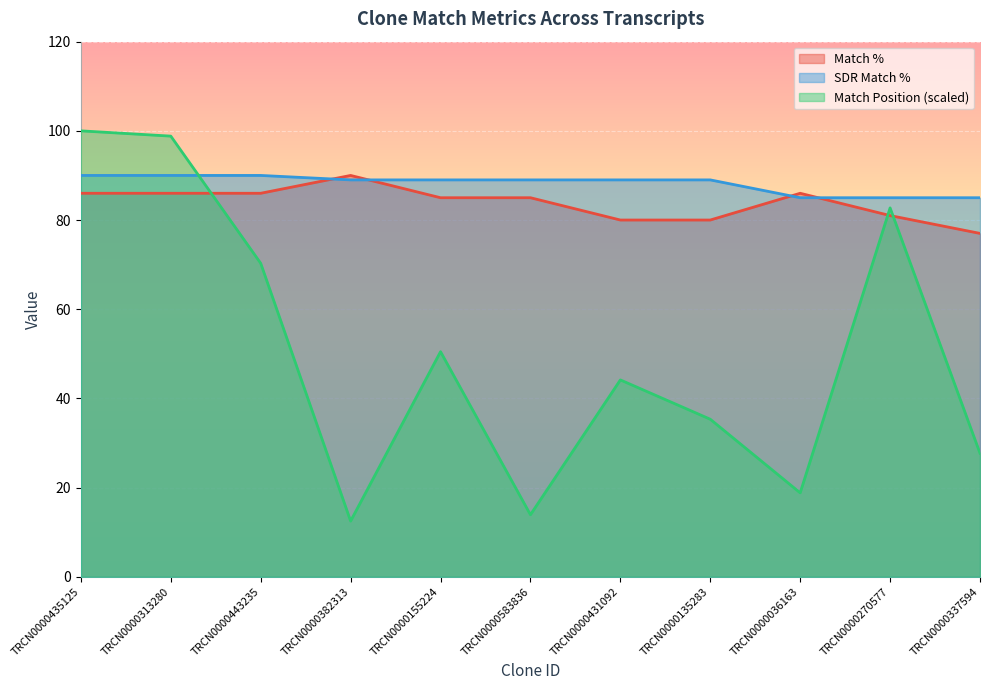

Between TRCN0000443235 and TRCN0000431092, which series saw the biggest shift?

Match Position